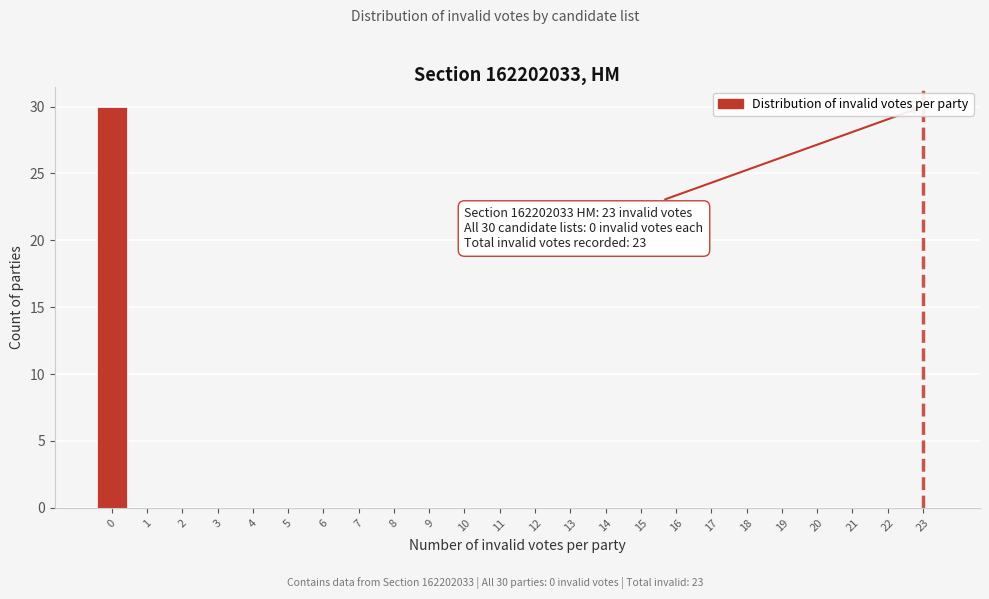

Reading left to right, extract all data points from this chart.

0=30	1=0	2=0	3=0	4=0	5=0	6=0	7=0	8=0	9=0	10=0	11=0	12=0	13=0	14=0	15=0	16=0	17=0	18=0	19=0	20=0	21=0	22=0	23=0